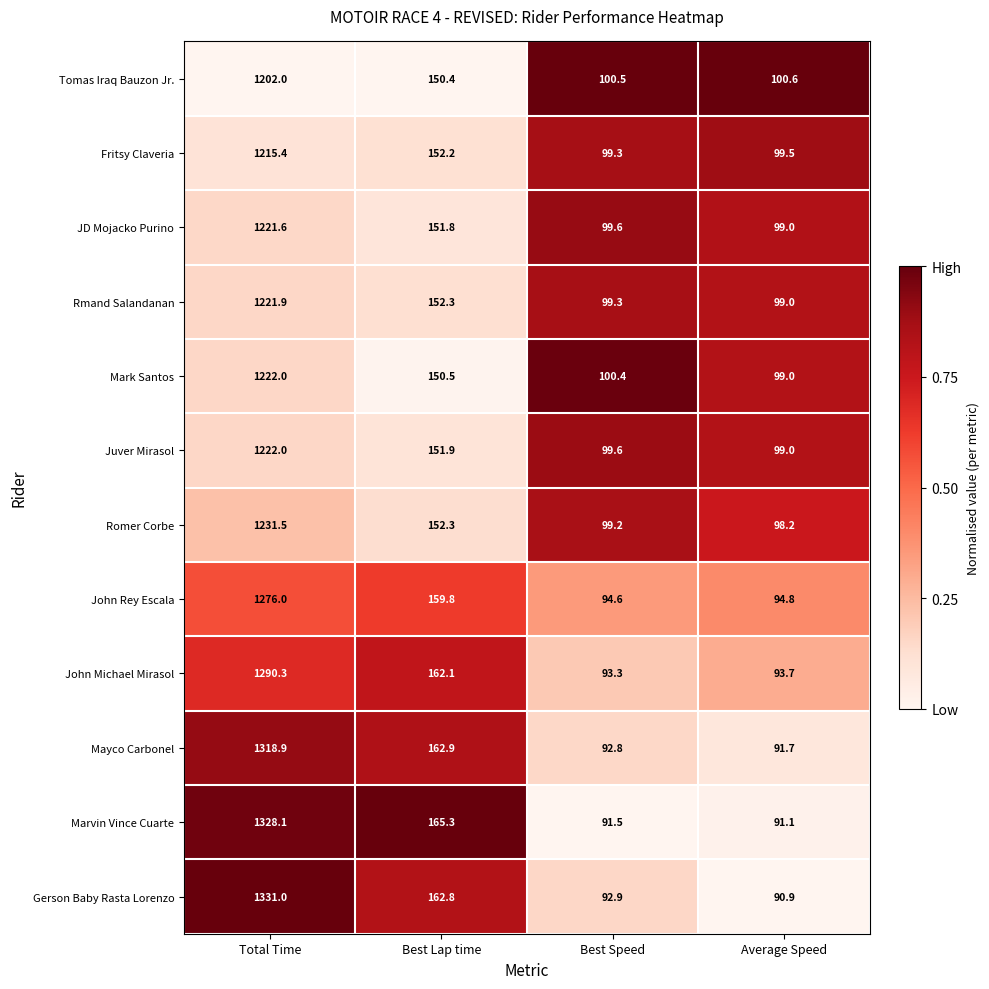

Rank the categories by Marvin Vince Cuarte value from lowest to highest.

Average Speed, Best Speed, Best Lap time, Total Time